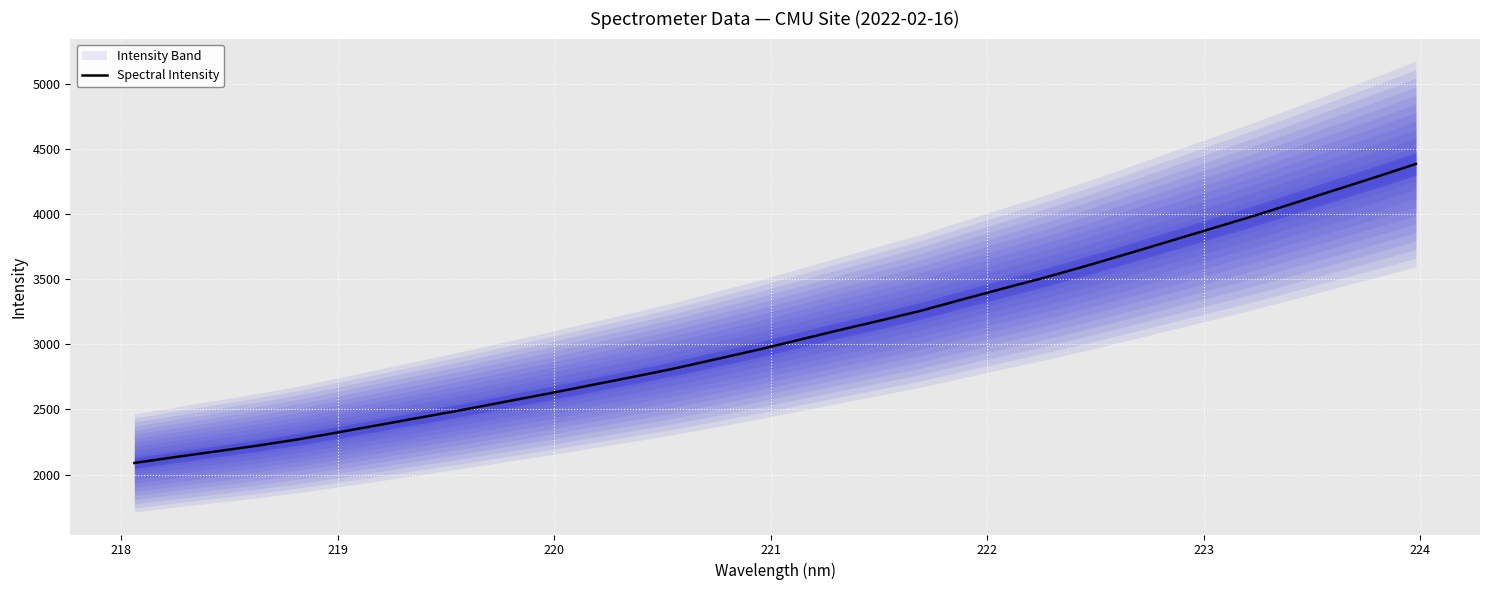

How many lines are shown in the chart?

1